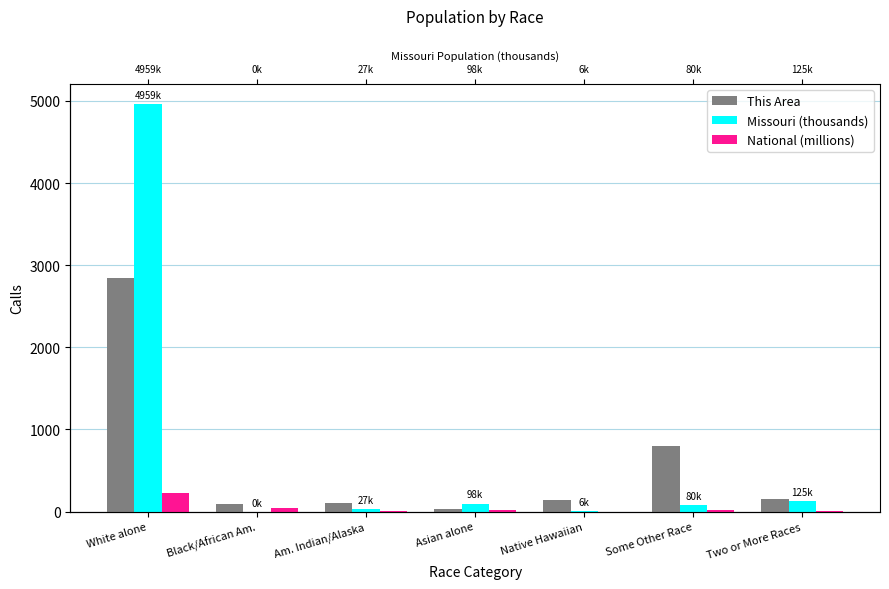

Reading left to right, transcribe all the data shown in this chart.

This Area: White alone=2849.0	Black/African Am.=95.0	Am. Indian/Alaska=102.0	Asian alone=35.0	Native Hawaiian=141.0	Some Other Race=797.0	Two or More Races=151.0
Missouri (thousands): White alone=4958.8	Black/African Am.=0.4	Am. Indian/Alaska=27.4	Asian alone=98.1	Native Hawaiian=6.3	Some Other Race=80.5	Two or More Races=124.6
National (millions): White alone=223.6	Black/African Am.=38.9	Am. Indian/Alaska=2.9	Asian alone=14.7	Native Hawaiian=0.5	Some Other Race=19.1	Two or More Races=9.0